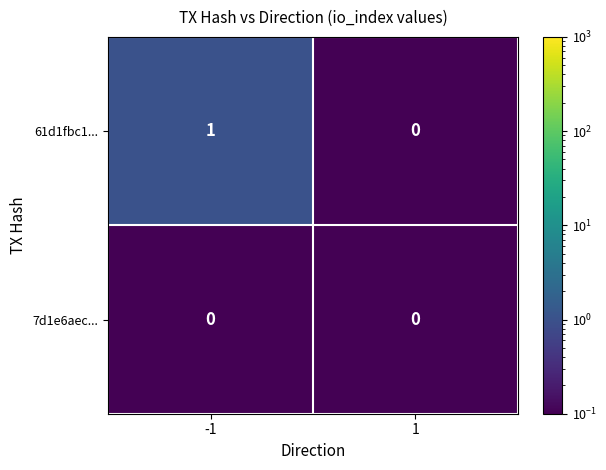

Which series has the largest total across all categories?

61d1fbc1...